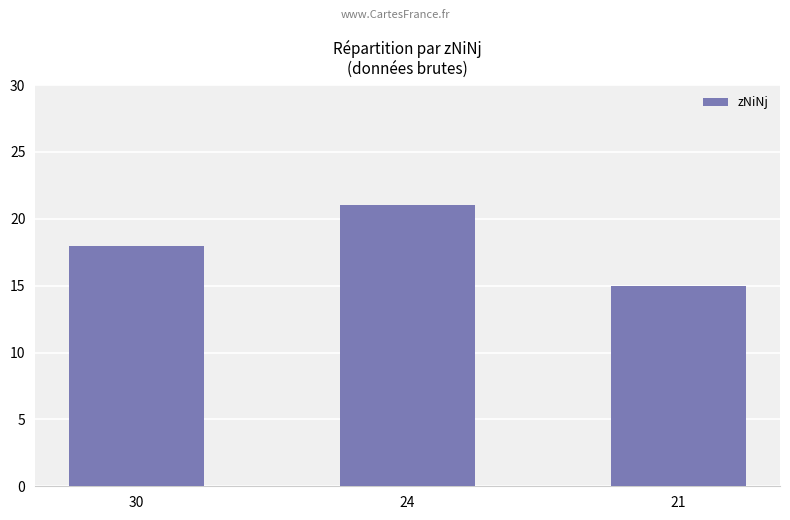

Count the values in the range 15 to 21.

3